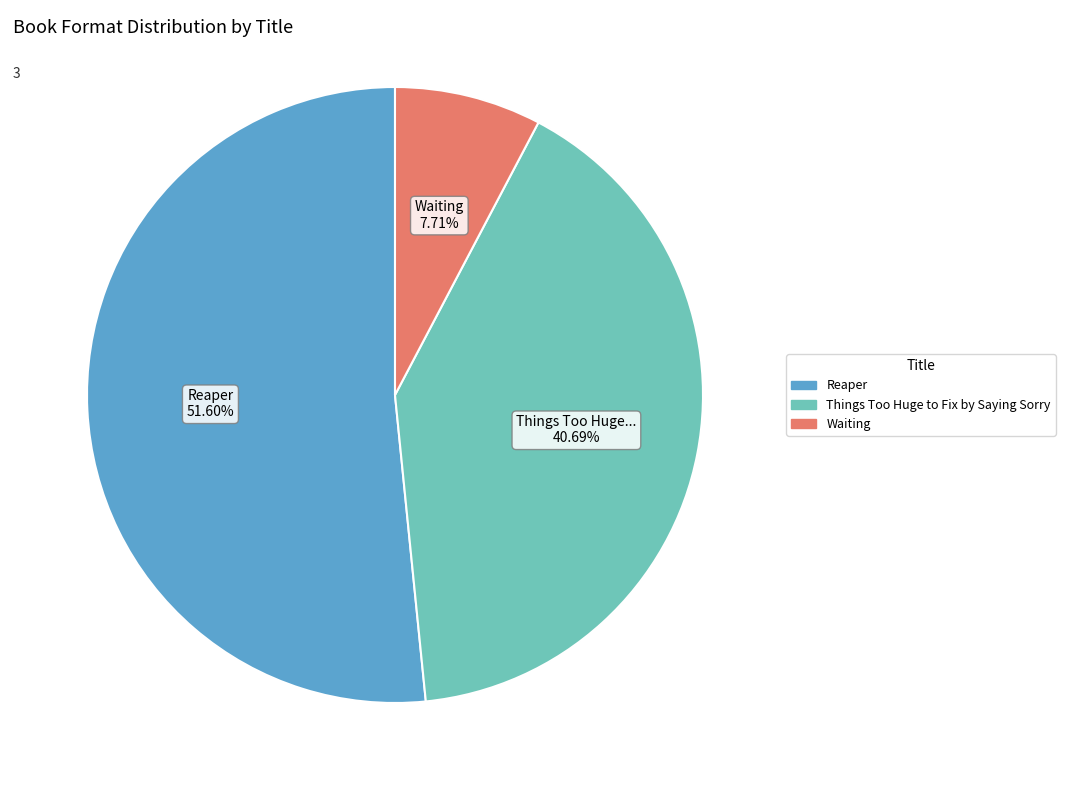

To the nearest percent, what portion does Things Too Huge to Fix by Saying Sorry represent?

41%